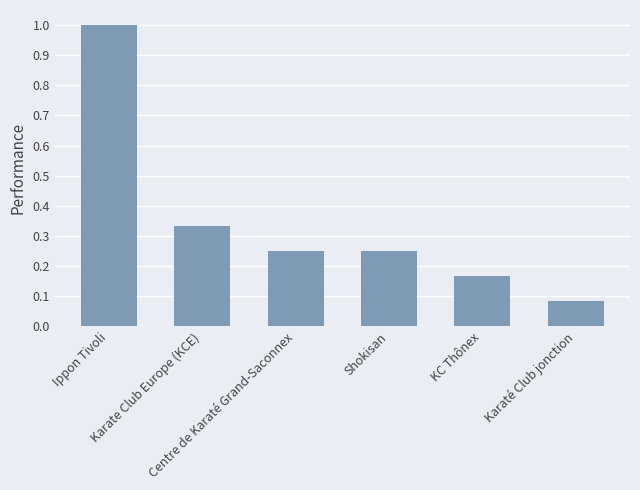

True or false: the data shows 0.6 at Karate Club Europe (KCE).

False